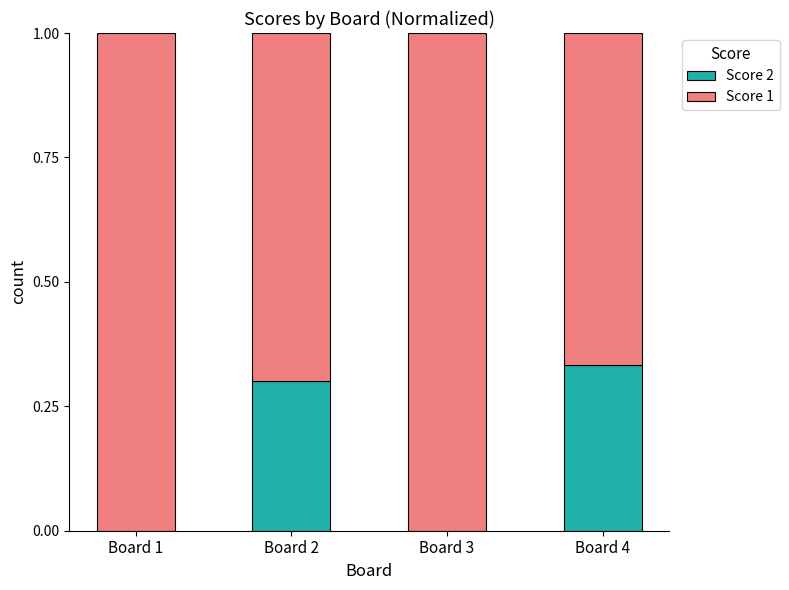

What is the total value across all series at Board 1?

1.0